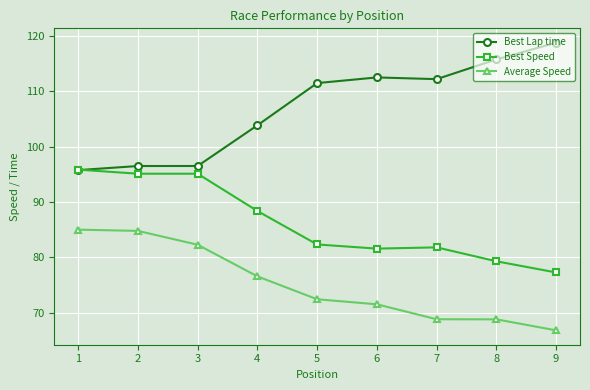

What is the difference between the highest and lowest values at 2?

11.7